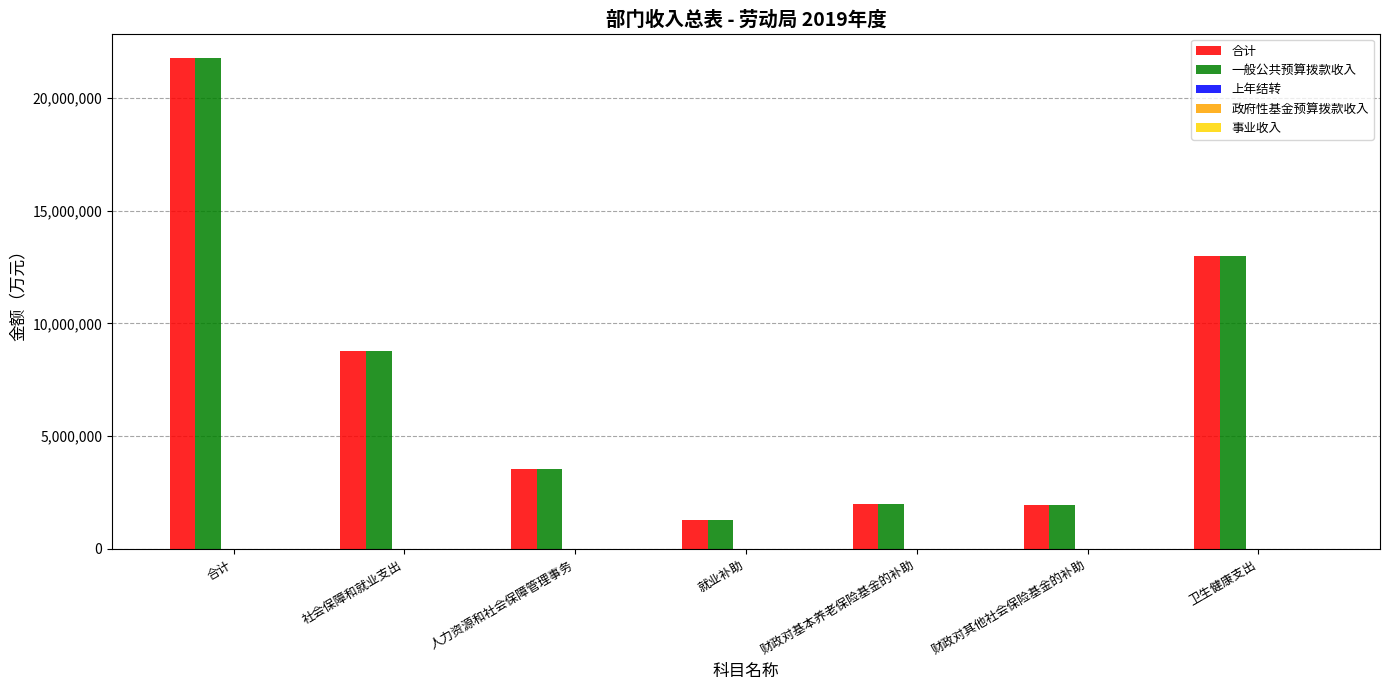

How many distinct data groups are displayed?

2